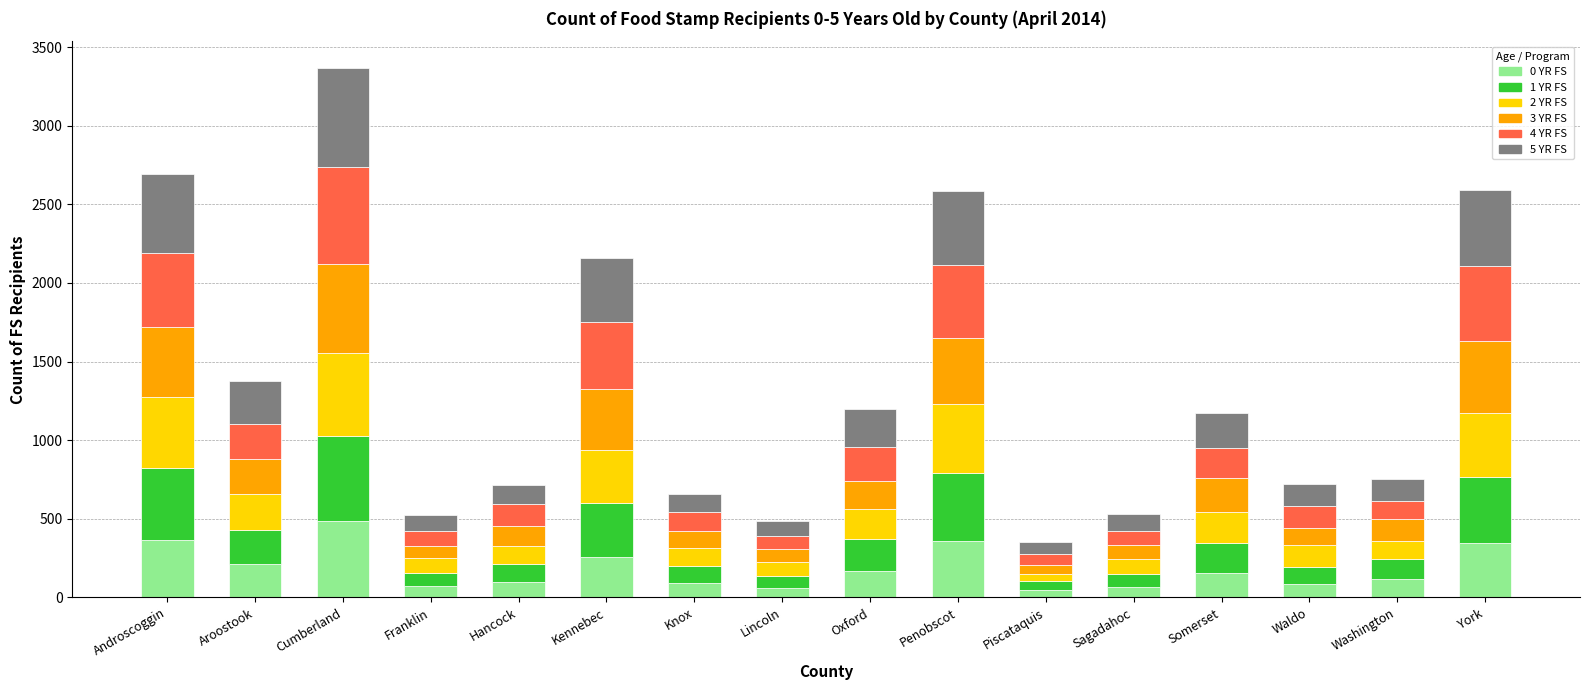

What is the difference between the maximum and minimum values in the 0 YR FS series?

444